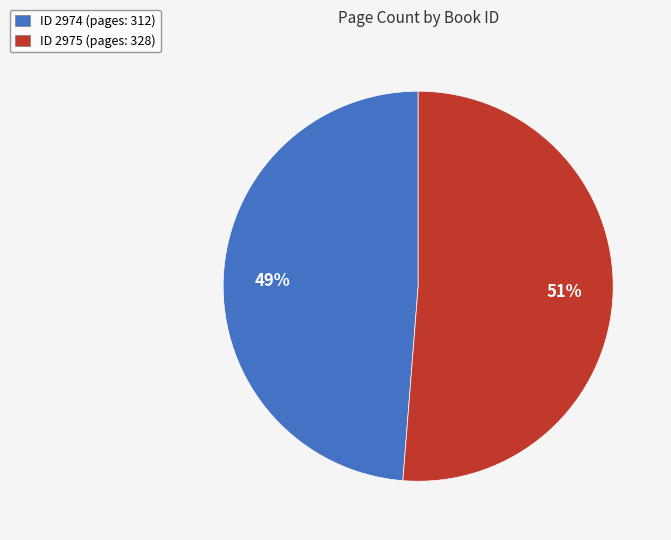

Rank the categories by value from lowest to highest.

ID 2974 (pages: 312), ID 2975 (pages: 328)